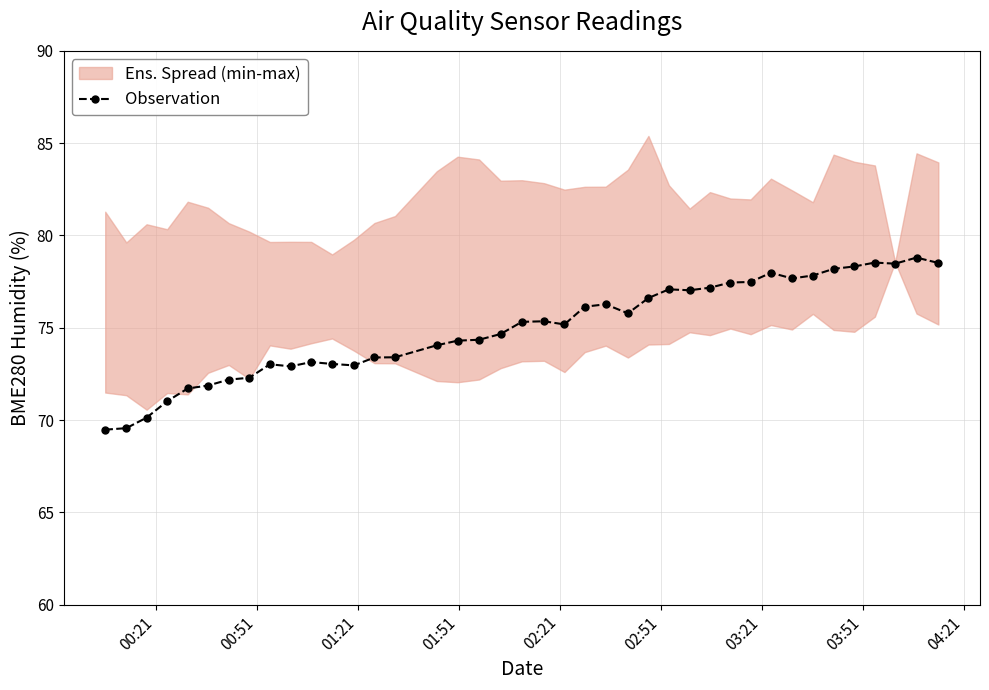

What is the lowest value of the Observation series?

69.5